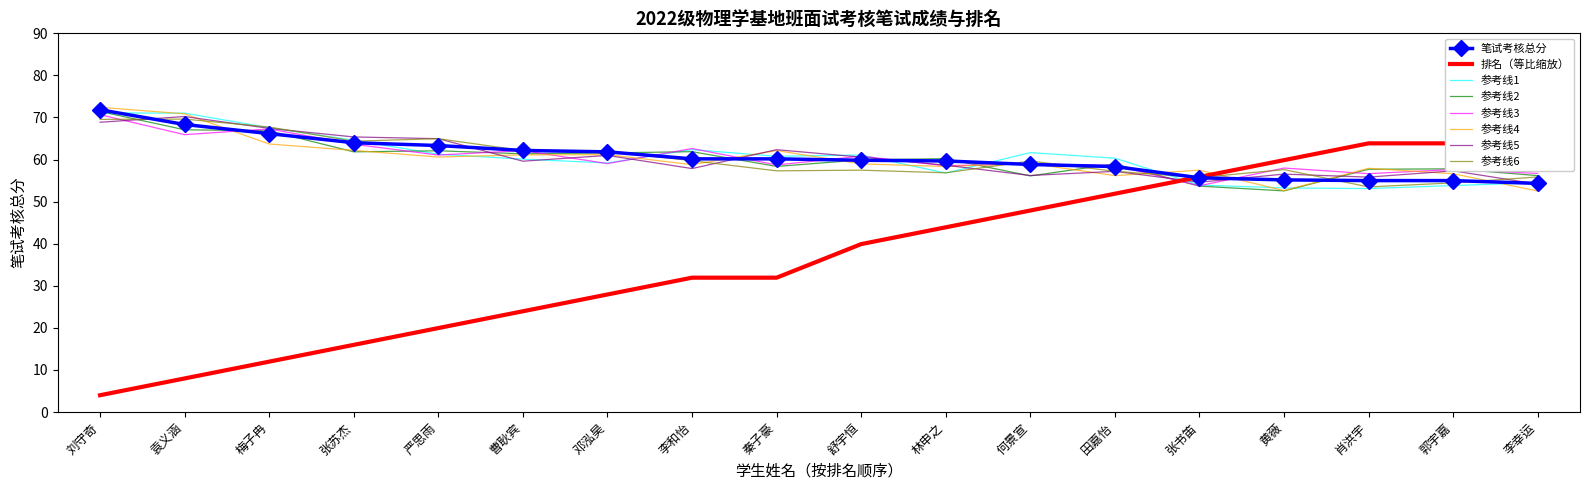

Is it true that 排名 equals 48.5 at 邓泓昊?

False